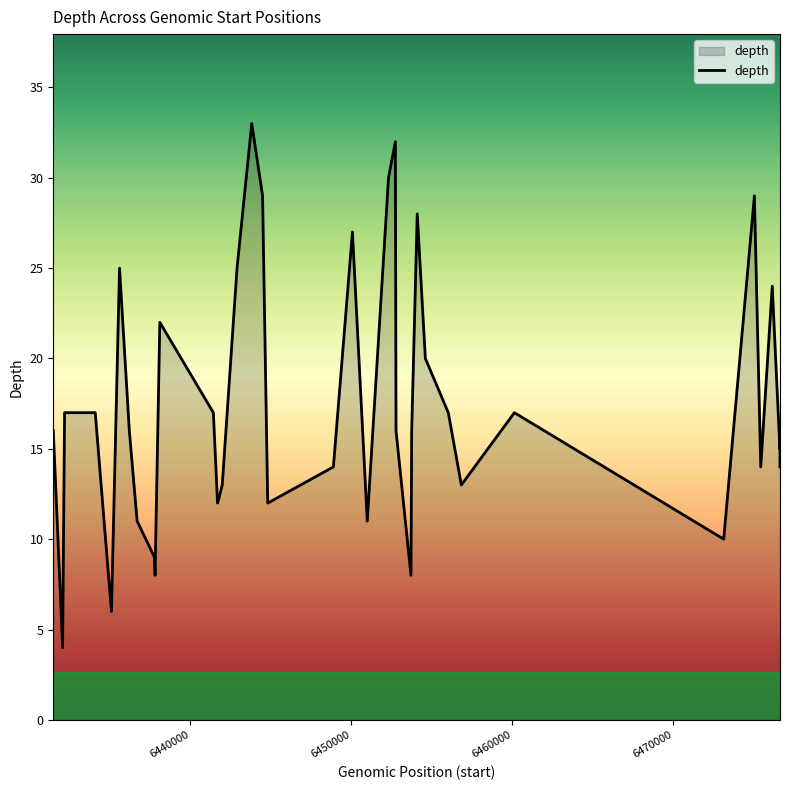

What is the smallest value displayed?

4